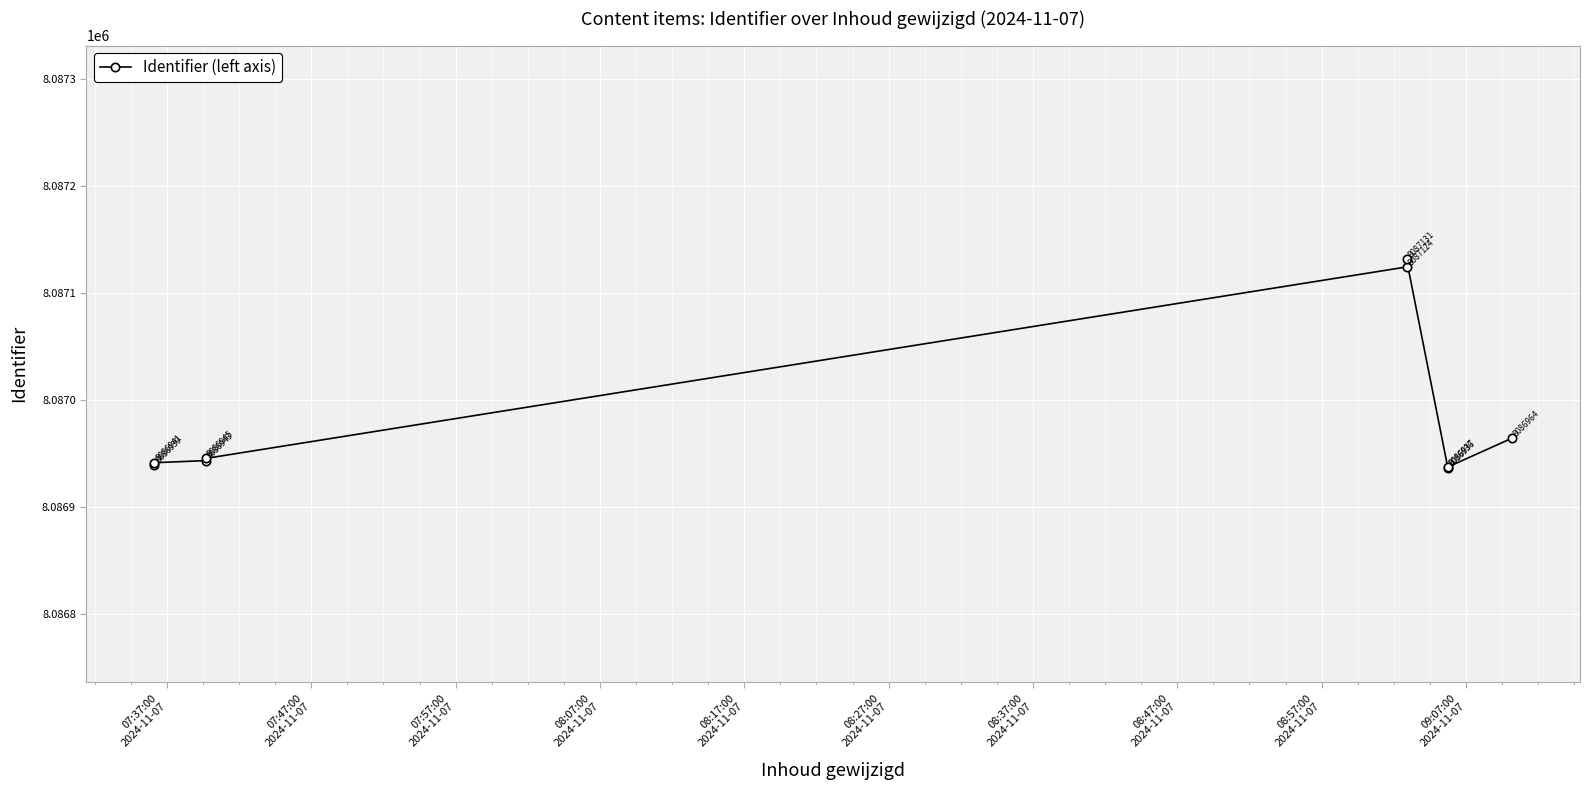

What is the sum of all values?

72782860